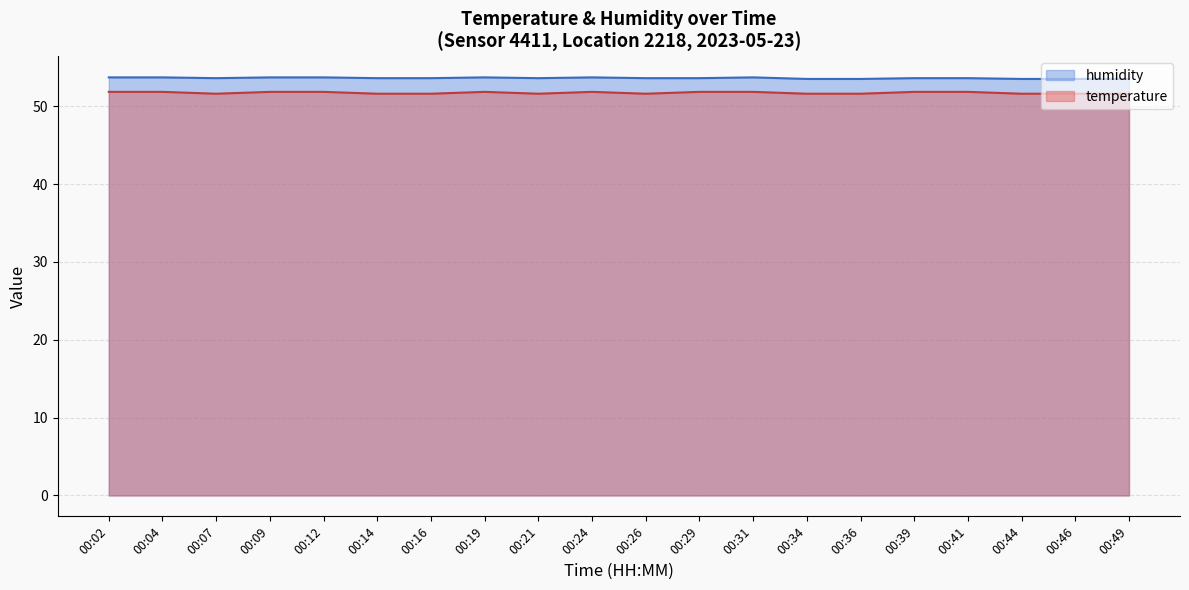

How many categories are shown in the chart?

20